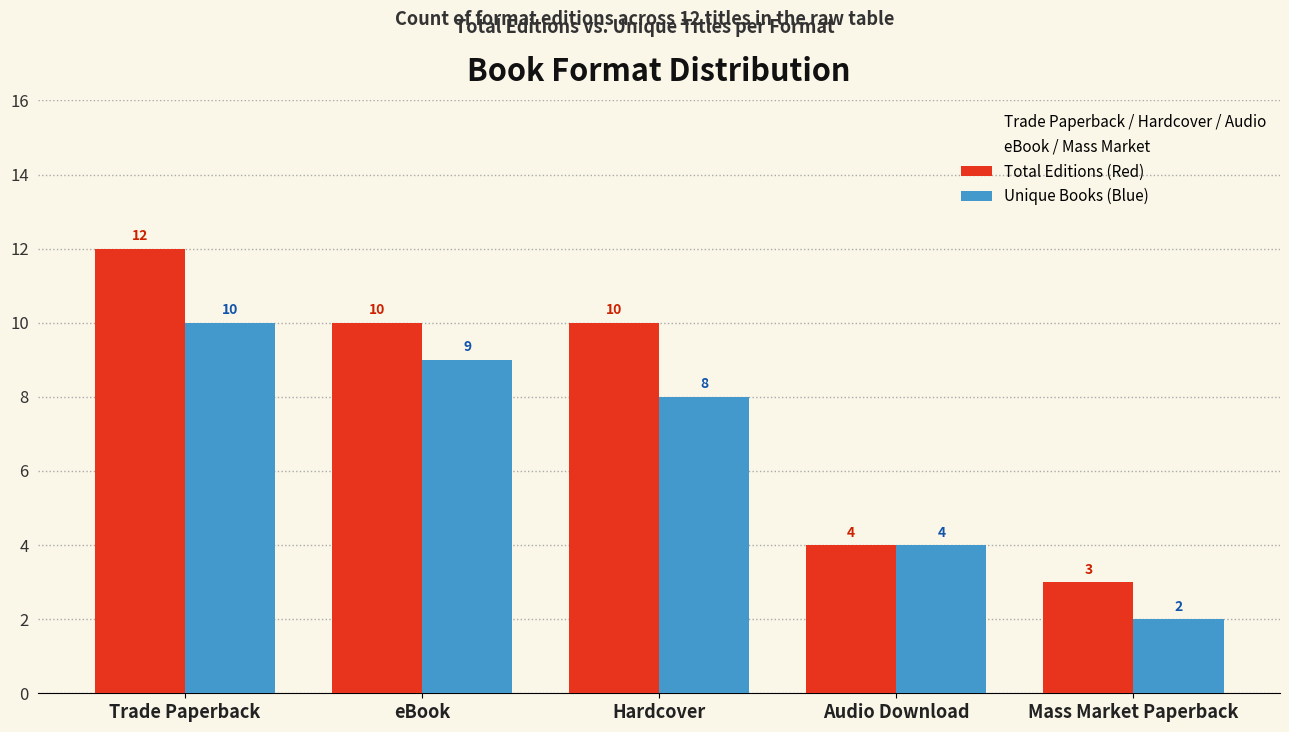

Rank the series by their maximum value, from highest to lowest.

Total Editions (Red), Unique Books (Blue)